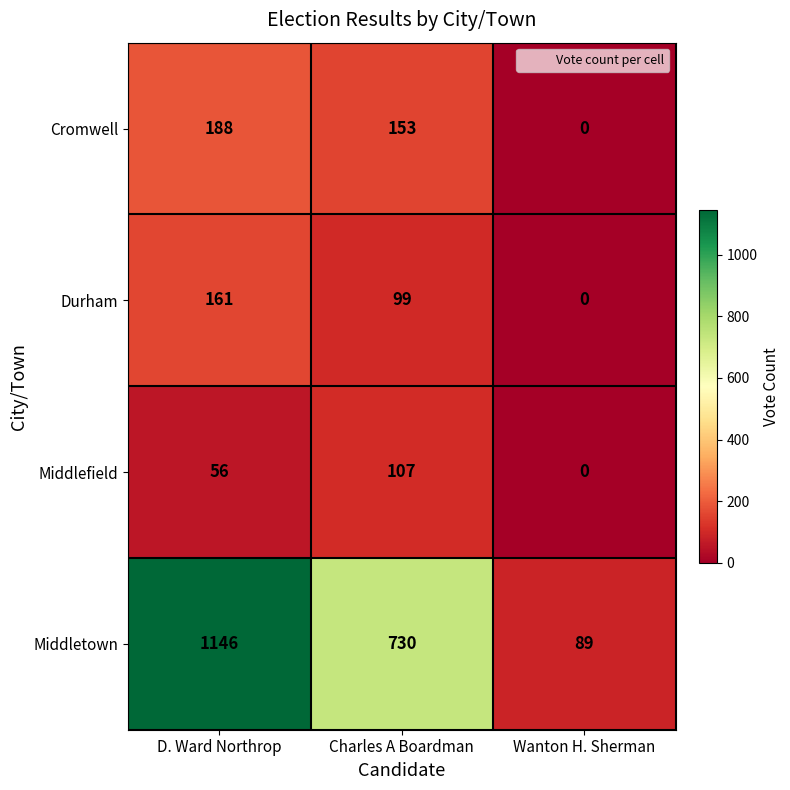

What is the difference between the second highest and minimum values in the Cromwell series?

153